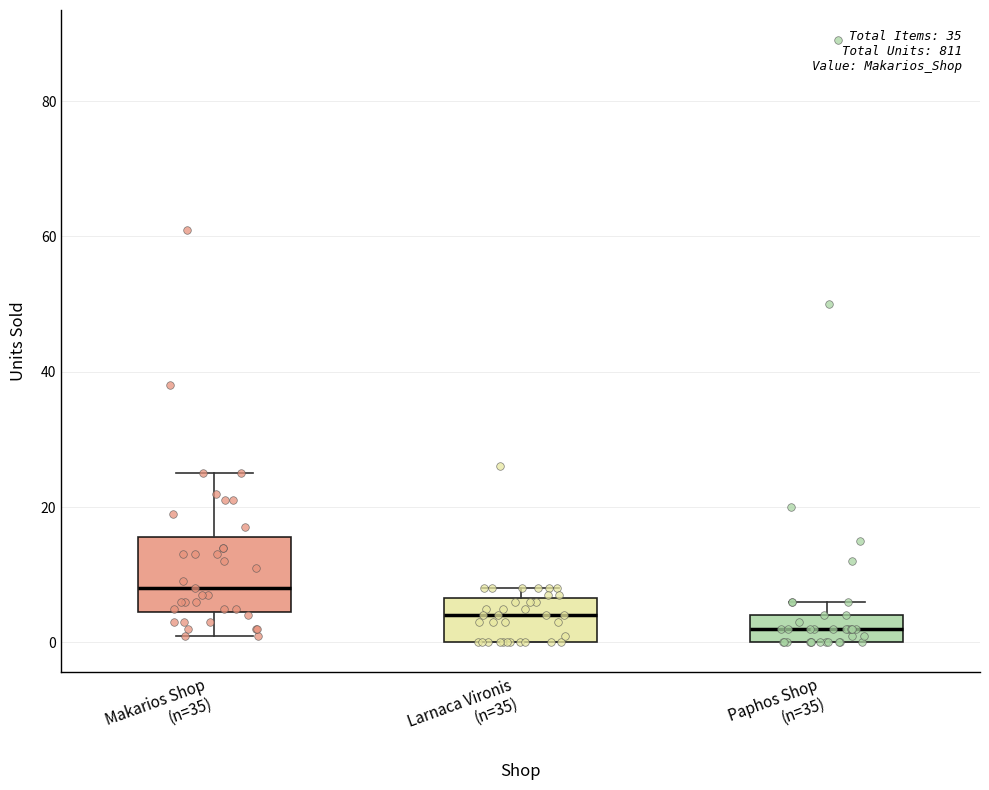

Where is the upper edge of the box for Paphos Shop (n=35) on the y-axis? The values are not printed on the chart, so give them approximately, as read against the axis.

4